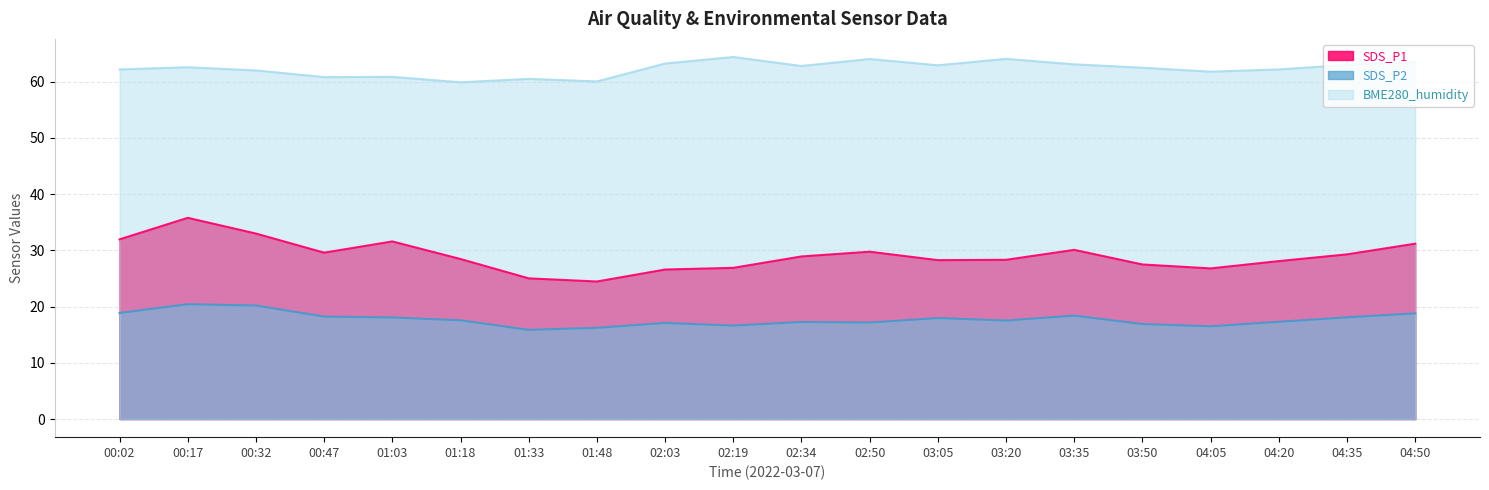

The BME280_humidity series shows 104.0 at 00:32. True or false?

False